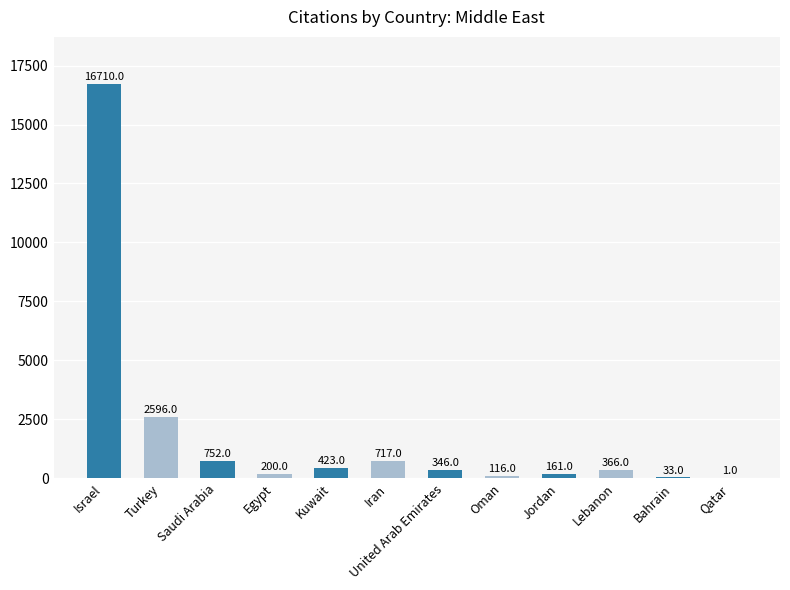

Reading left to right, transcribe all the data shown in this chart.

Israel=16710	Turkey=2596	Saudi Arabia=752	Egypt=200	Kuwait=423	Iran=717	United Arab Emirates=346	Oman=116	Jordan=161	Lebanon=366	Bahrain=33	Qatar=1